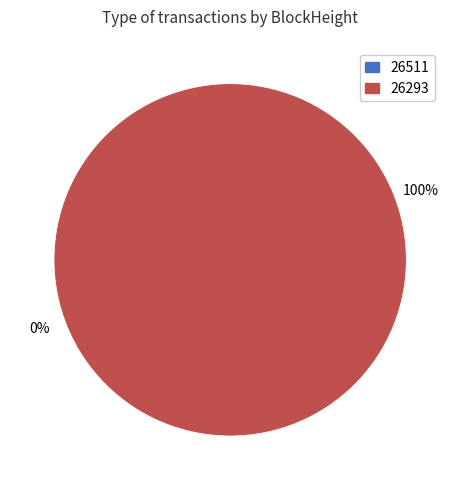

To the nearest percent, what percentage of the pie is 26293?

100%